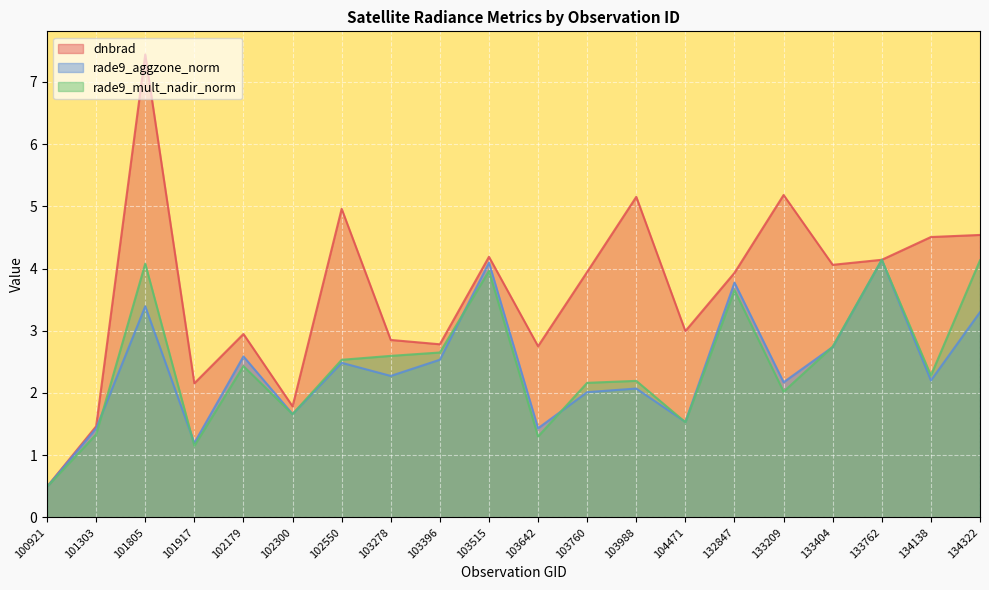

At which label does rade9_mult_nadir_norm first exceed 2?

101805